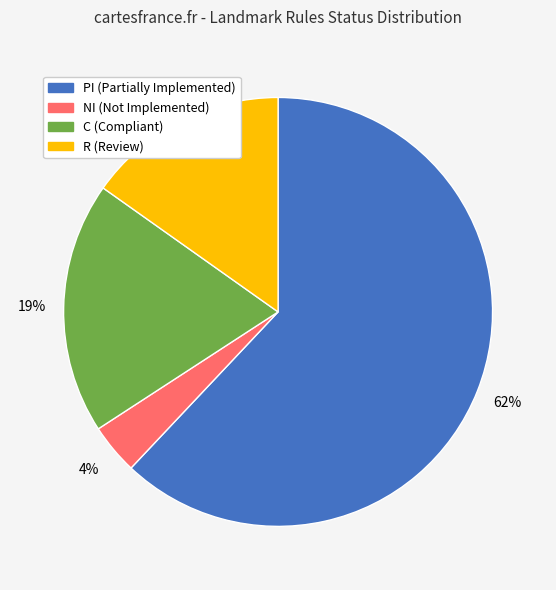

Is it true that R (Review) is 10% of the pie?

False